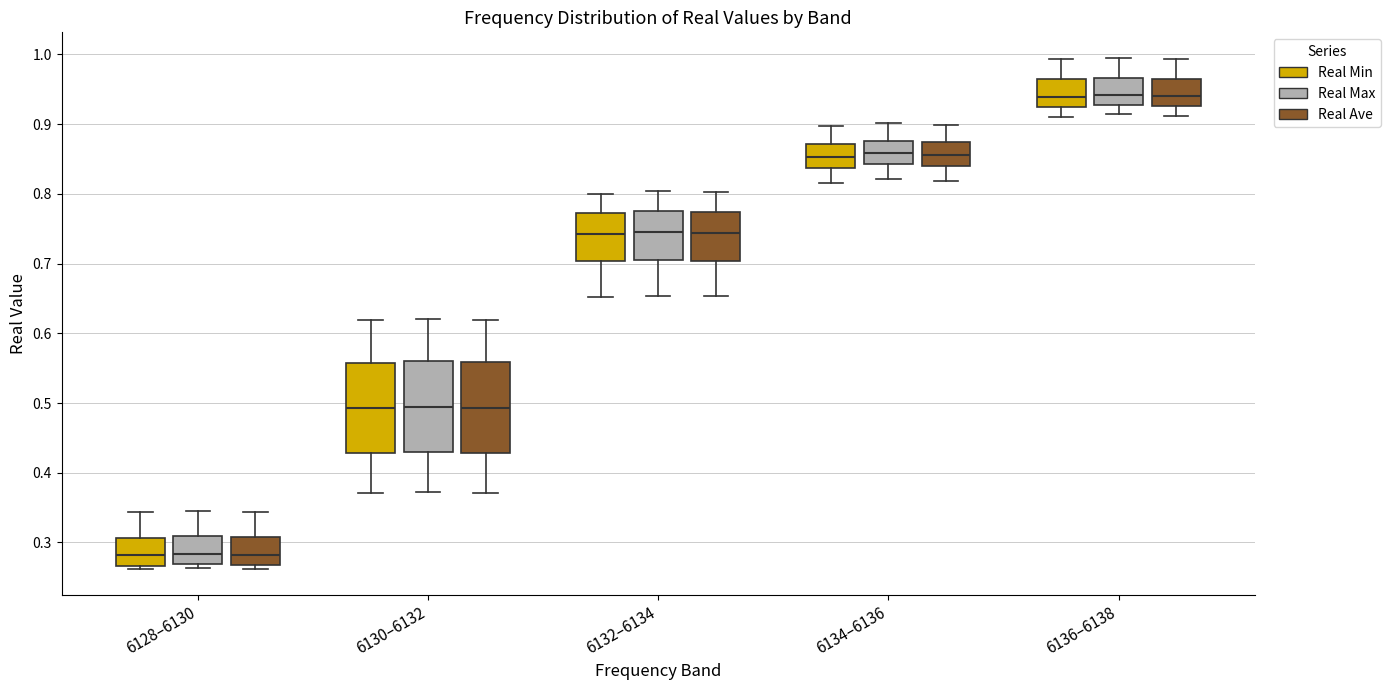

Reading left to right, read every box against the y-axis: the position of its median line, the range the box covers, and the ends of its whiskers. The values are not printed on the chart, so give them approximately, as read against the axis.

6128–6130 (Real Min): median 0.28, box 0.27 to 0.31, whiskers 0.26 to 0.34
6128–6130 (Real Max): median 0.28, box 0.27 to 0.31, whiskers 0.26 to 0.35
6128–6130 (Real Ave): median 0.28, box 0.27 to 0.31, whiskers 0.26 to 0.34
6130–6132 (Real Min): median 0.49, box 0.43 to 0.56, whiskers 0.37 to 0.62
6130–6132 (Real Max): median 0.49, box 0.43 to 0.56, whiskers 0.37 to 0.62
6130–6132 (Real Ave): median 0.49, box 0.43 to 0.56, whiskers 0.37 to 0.62
6132–6134 (Real Min): median 0.74, box 0.70 to 0.77, whiskers 0.65 to 0.80
6132–6134 (Real Max): median 0.74, box 0.71 to 0.78, whiskers 0.65 to 0.80
6132–6134 (Real Ave): median 0.74, box 0.70 to 0.77, whiskers 0.65 to 0.80
6134–6136 (Real Min): median 0.85, box 0.84 to 0.87, whiskers 0.82 to 0.90
6134–6136 (Real Max): median 0.86, box 0.84 to 0.88, whiskers 0.82 to 0.90
6134–6136 (Real Ave): median 0.86, box 0.84 to 0.87, whiskers 0.82 to 0.90
6136–6138 (Real Min): median 0.94, box 0.92 to 0.96, whiskers 0.91 to 0.99
6136–6138 (Real Max): median 0.94, box 0.93 to 0.97, whiskers 0.91 to 0.99
6136–6138 (Real Ave): median 0.94, box 0.93 to 0.97, whiskers 0.91 to 0.99